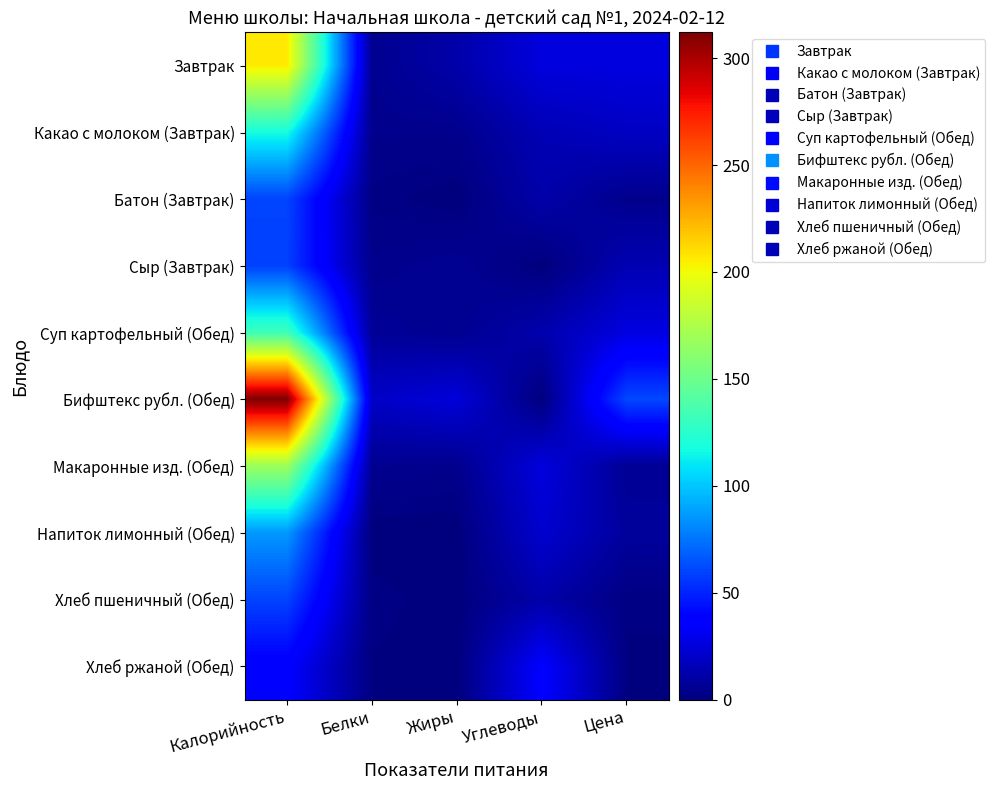

Reading left to right, list all the values displayed in this chart.

Завтрак: Калорийность=206.0	Белки=5.0	Жиры=12.0	Углеводы=26.0	Цена=26.4
Какао с молоком (Завтрак): Калорийность=118.0	Белки=4.0	Жиры=4.0	Углеводы=15.0	Цена=18.8
Батон (Завтрак): Калорийность=60.0	Белки=2.0	Жиры=0.0	Углеводы=12.0	Цена=4.2
Сыр (Завтрак): Калорийность=59.0	Белки=4.0	Жиры=6.0	Углеводы=0.0	Цена=14.4
Суп картофельный (Обед): Калорийность=133.0	Белки=7.0	Жиры=5.0	Углеводы=13.0	Цена=26.7
Бифштекс рубл. (Обед): Калорийность=312.0	Белки=20.0	Жиры=25.0	Углеводы=0.0	Цена=61.2
Макаронные изд. (Обед): Калорийность=168.0	Белки=5.0	Жиры=4.0	Углеводы=26.0	Цена=6.1
Напиток лимонный (Обед): Калорийность=86.0	Белки=0.0	Жиры=0.0	Углеводы=22.0	Цена=8.5
Хлеб пшеничный (Обед): Калорийность=60.0	Белки=2.0	Жиры=0.0	Углеводы=12.0	Цена=1.4
Хлеб ржаной (Обед): Калорийность=36.0	Белки=1.0	Жиры=0.0	Углеводы=36.0	Цена=1.0